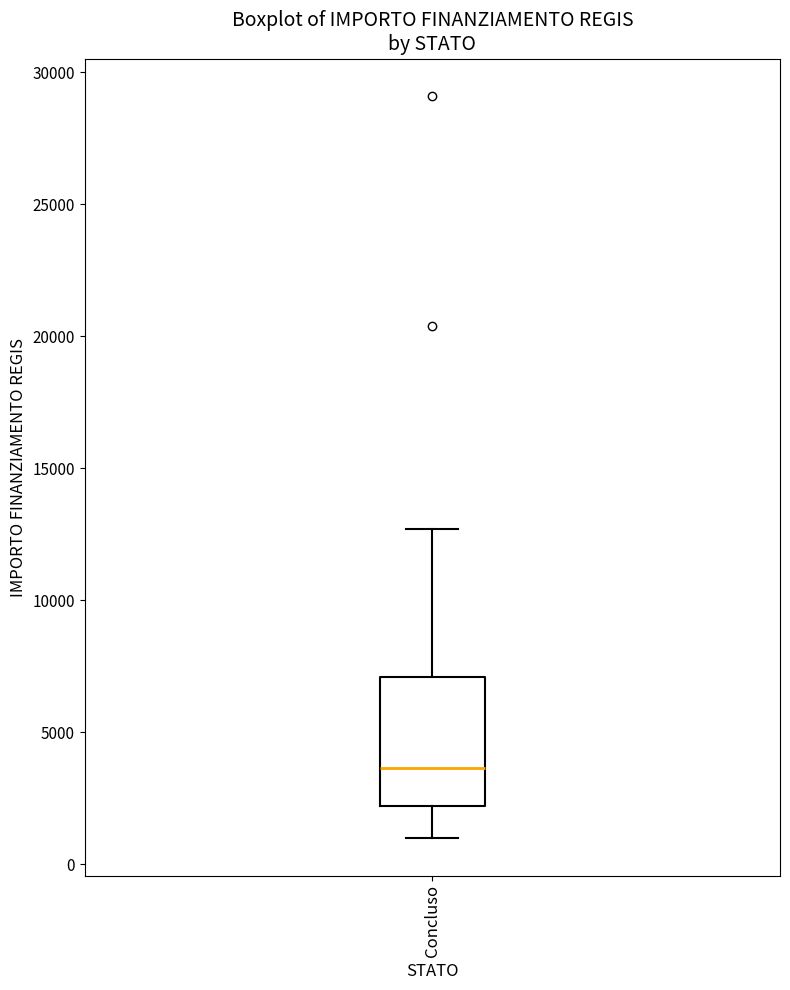

Where does the median line of the box for Concluso sit on the y-axis? The values are not printed on the chart, so give them approximately, as read against the axis.

3500